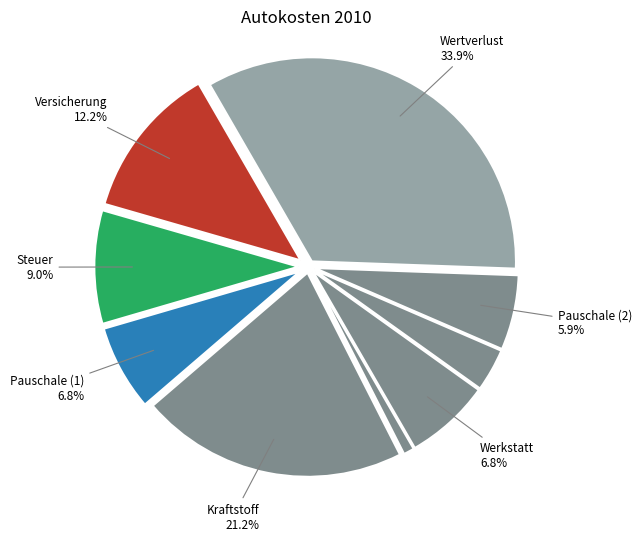

To the nearest percent, what is the average slice percentage?

11%